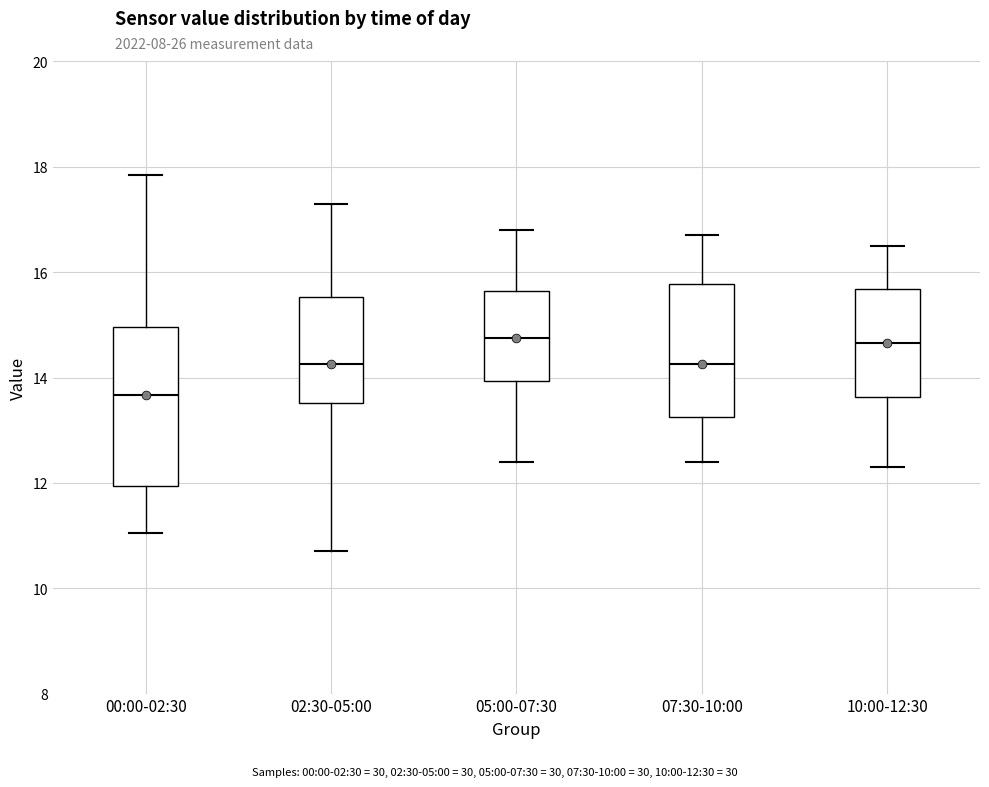

Which box has the lowest median line?

00:00-02:30